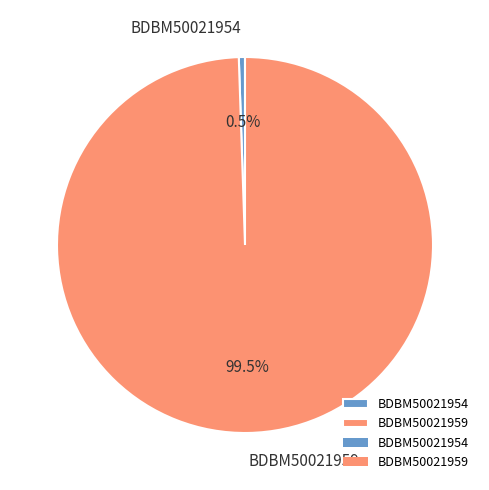

Which slice is the smallest?

BDBM50021954